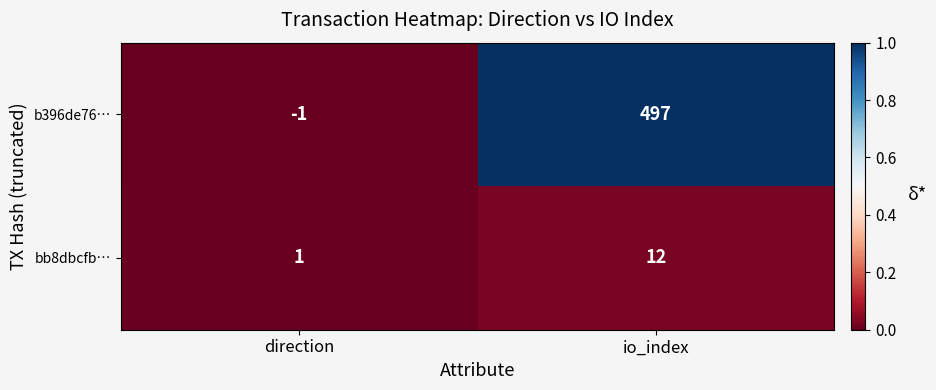

What is the approximate value of bb8dbcfb… at io_index, to the nearest 10?

10